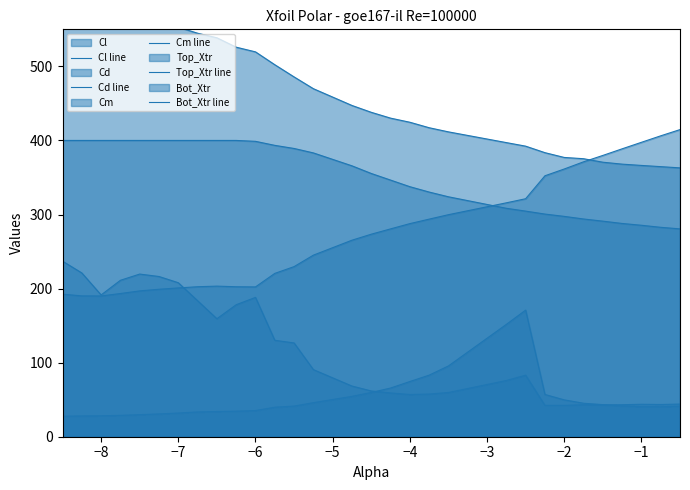

How many lines are shown in the chart?

5